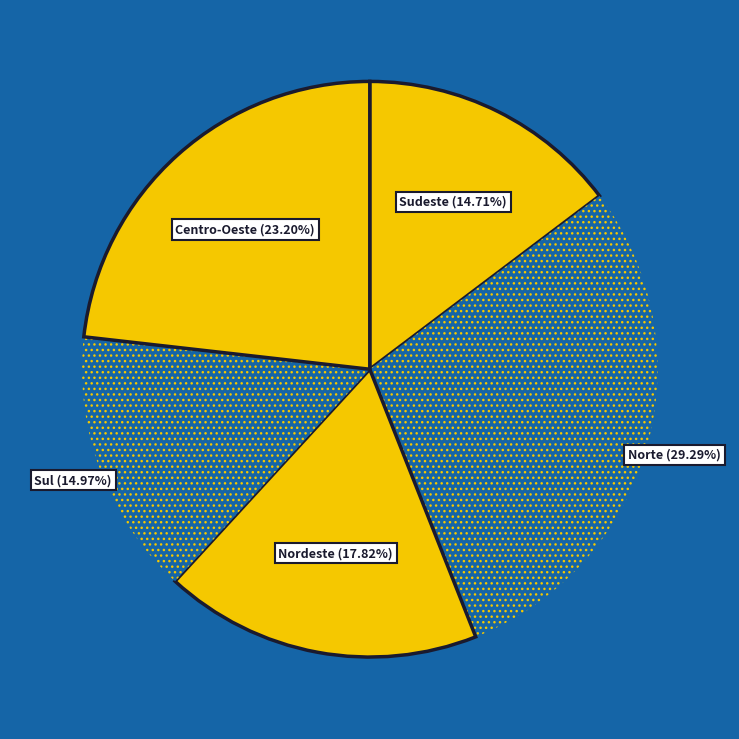

How many slices are in this pie chart?

5